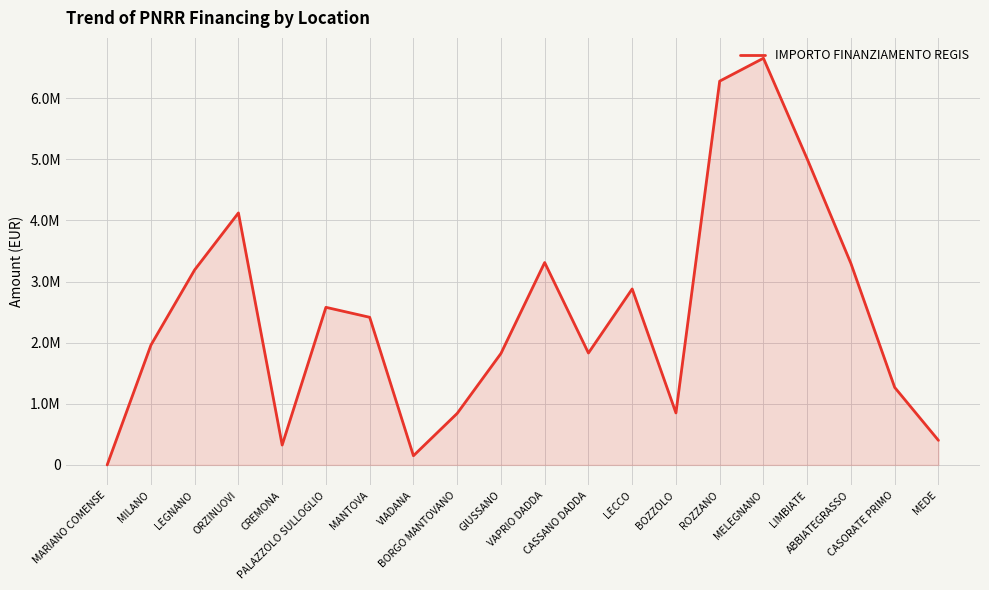

Is this an area chart (filled region under the line)?

Yes